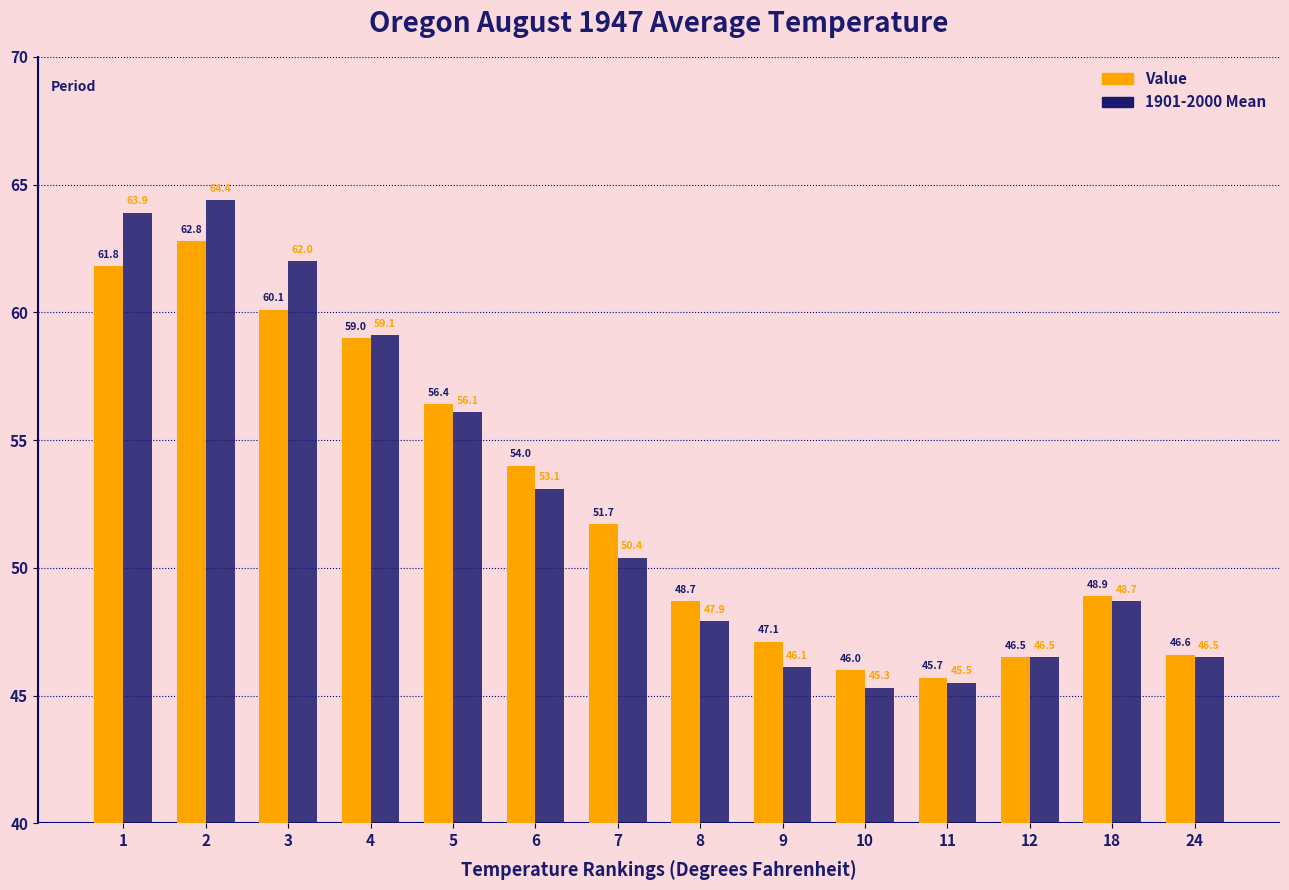

How many values in the Value series exceed 51?

7